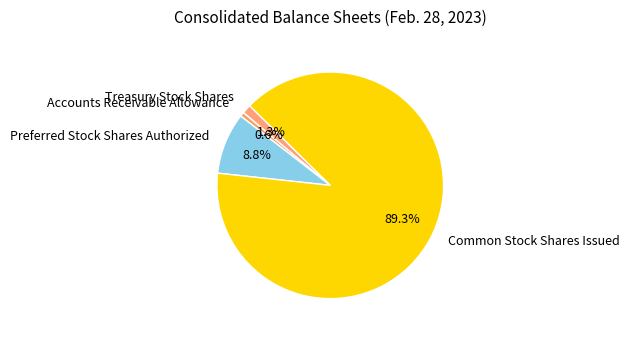

How many slices are in this pie chart?

4